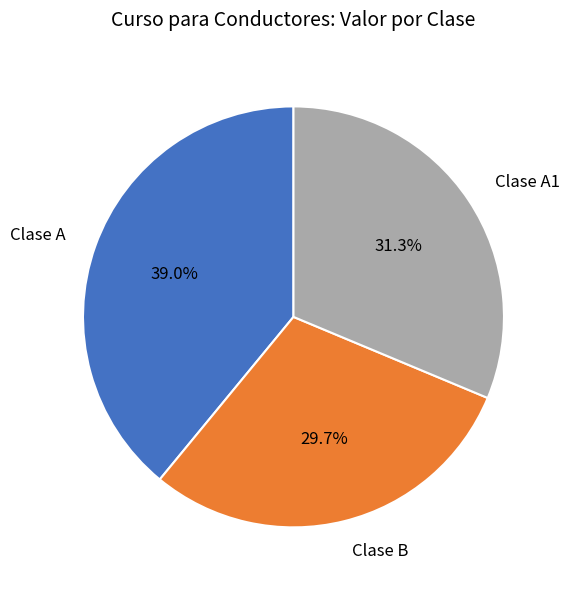

Which category has the biggest portion of the pie?

Clase A